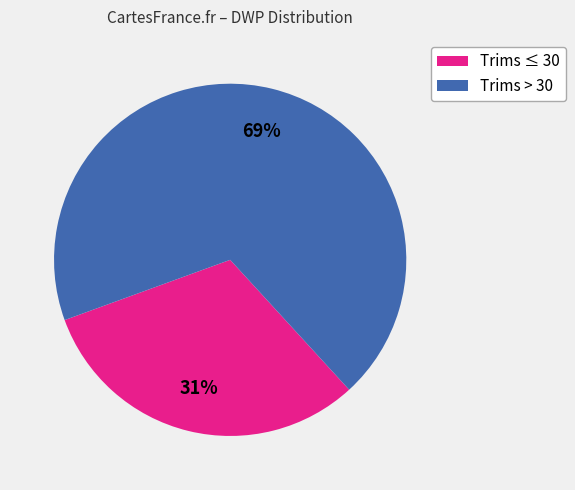

To the nearest percent, what is the average slice percentage?

50%